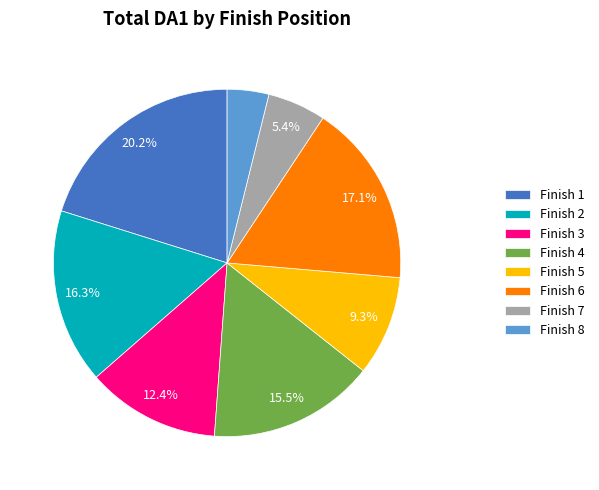

How much of the chart is everything except Finish 6?

82.9%